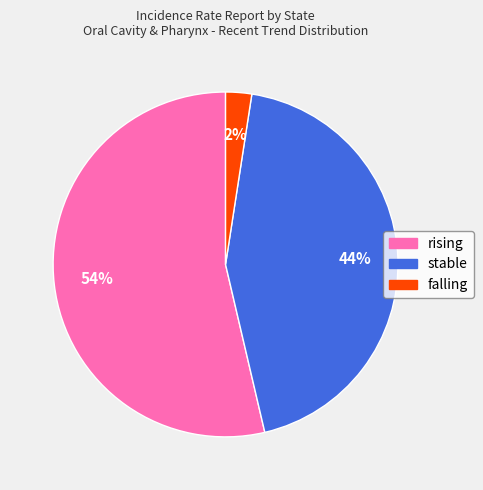

The stable slice represents 44% of the pie. True or false?

True